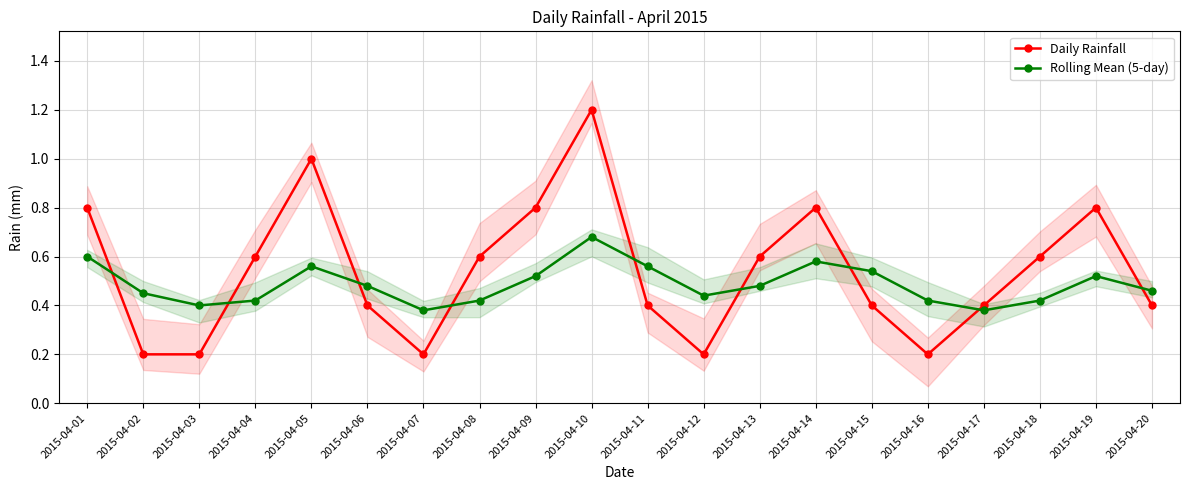

Where is the first local minimum for Daily Rainfall?

2015-04-07